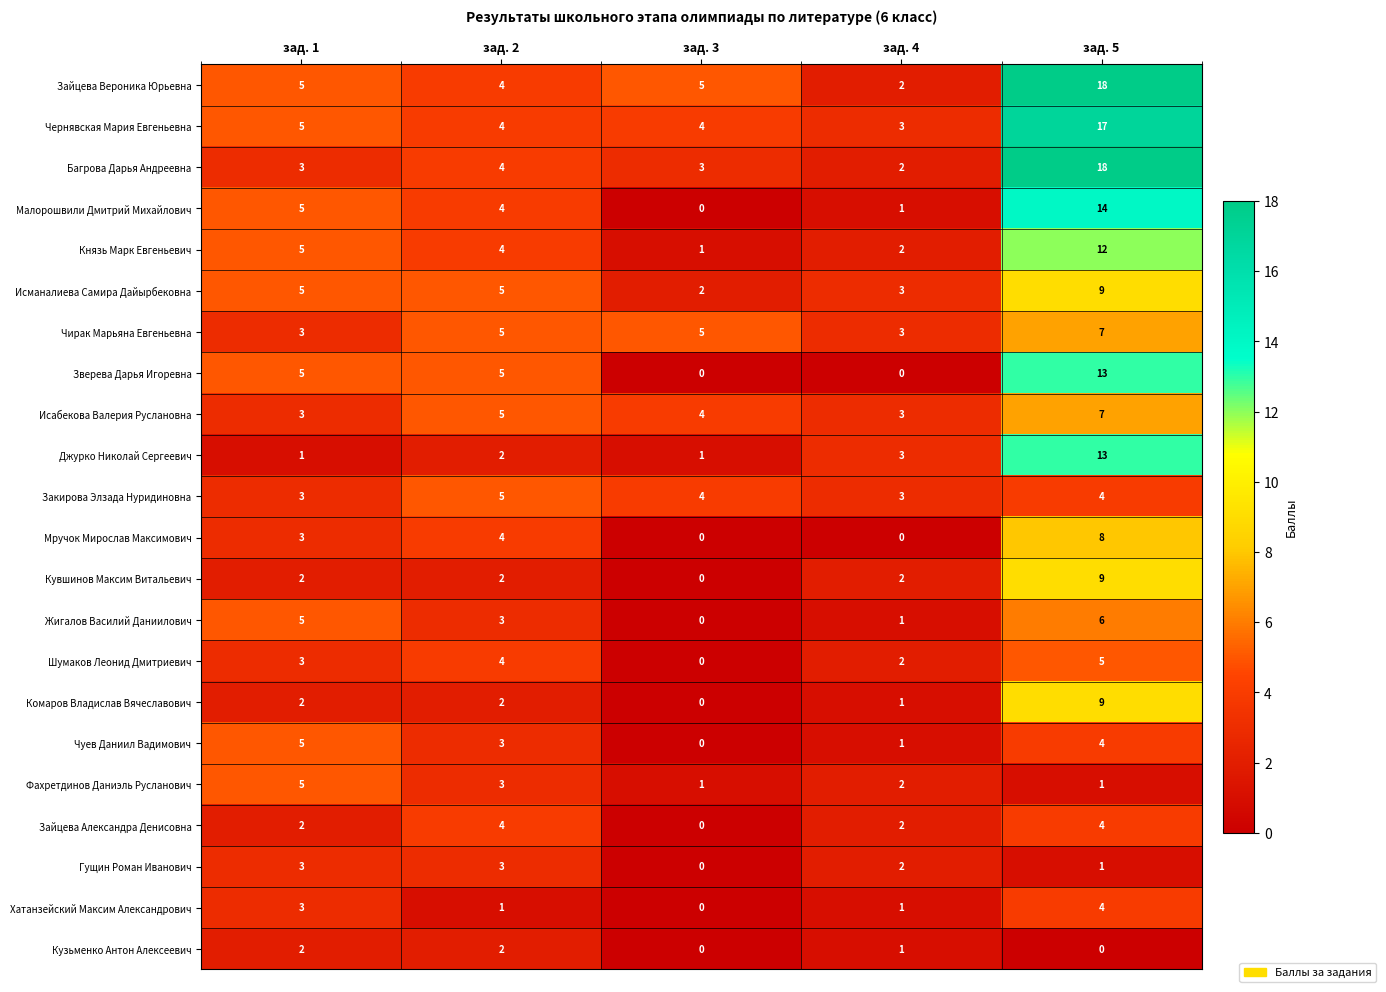

What is the sum of the Джурко Николай Сергеевич values at зад. 5 and зад. 3?

14